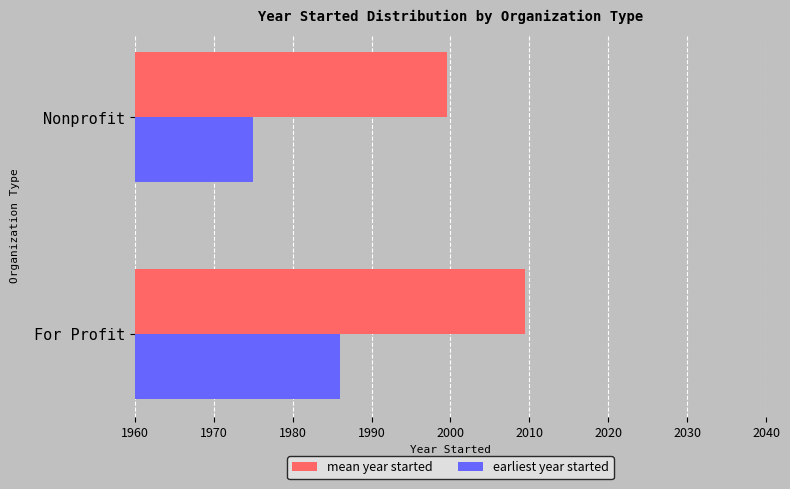

Is the value of mean year started at Nonprofit greater than the value of earliest year started at Nonprofit?

Yes